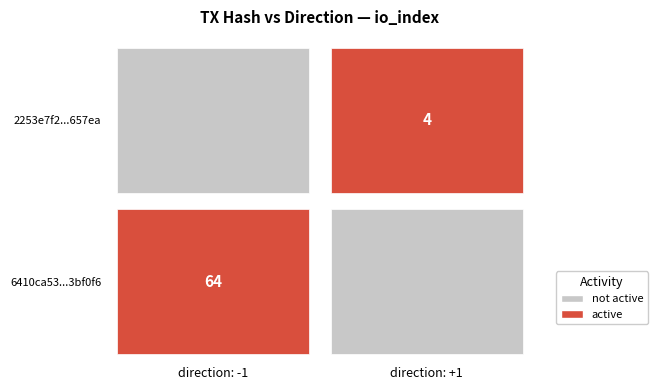

What is the average value of the 6410ca53dad0cfd83b9090e6a572d435a3bf0f6 series?

32